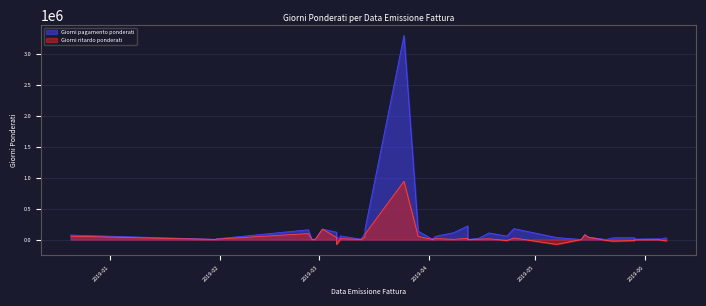

How many values in the Giorni pagamento ponderati series are below 28962?

19